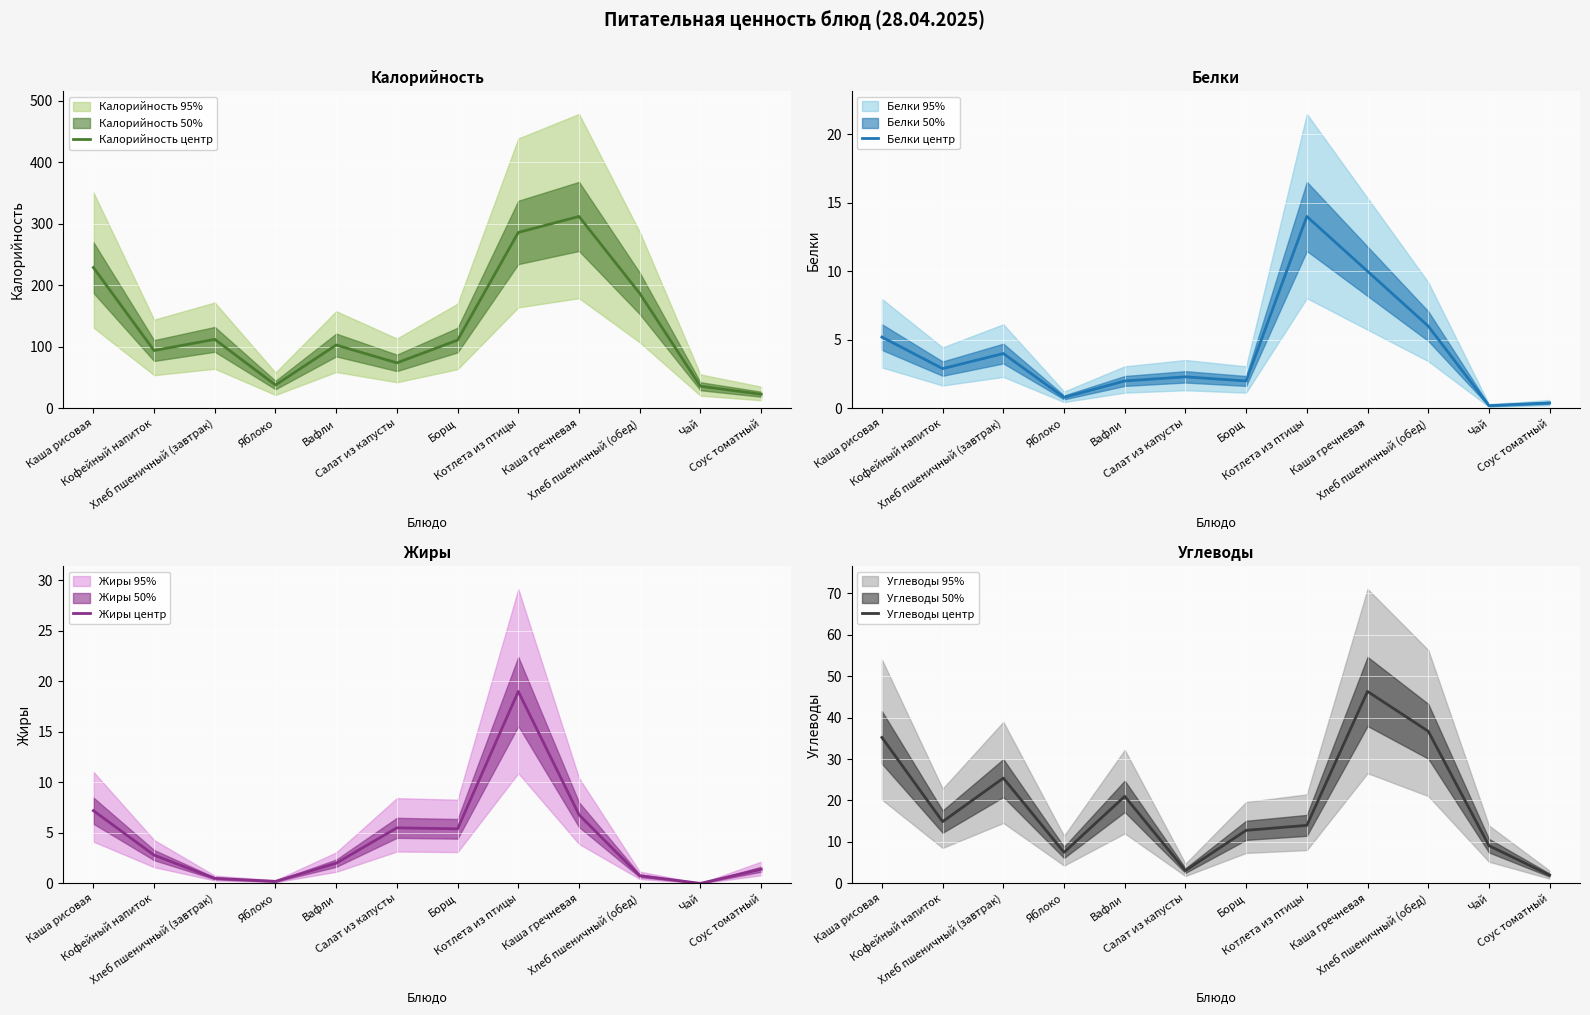

At which label does Белки центр first exceed 2?

Каша рисовая